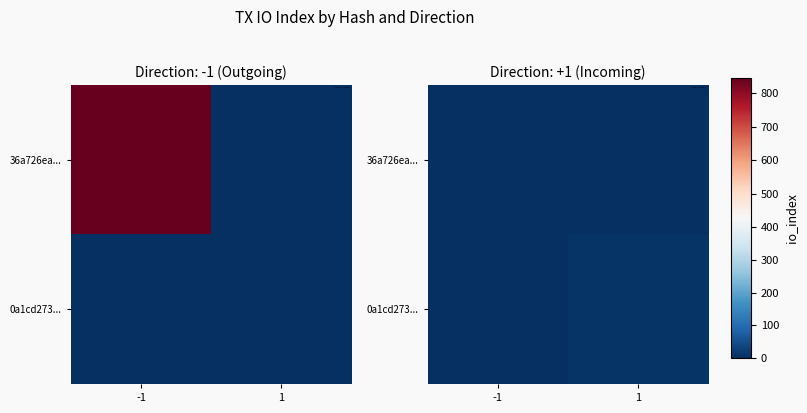

Between -1 and 1, which is larger?

-1